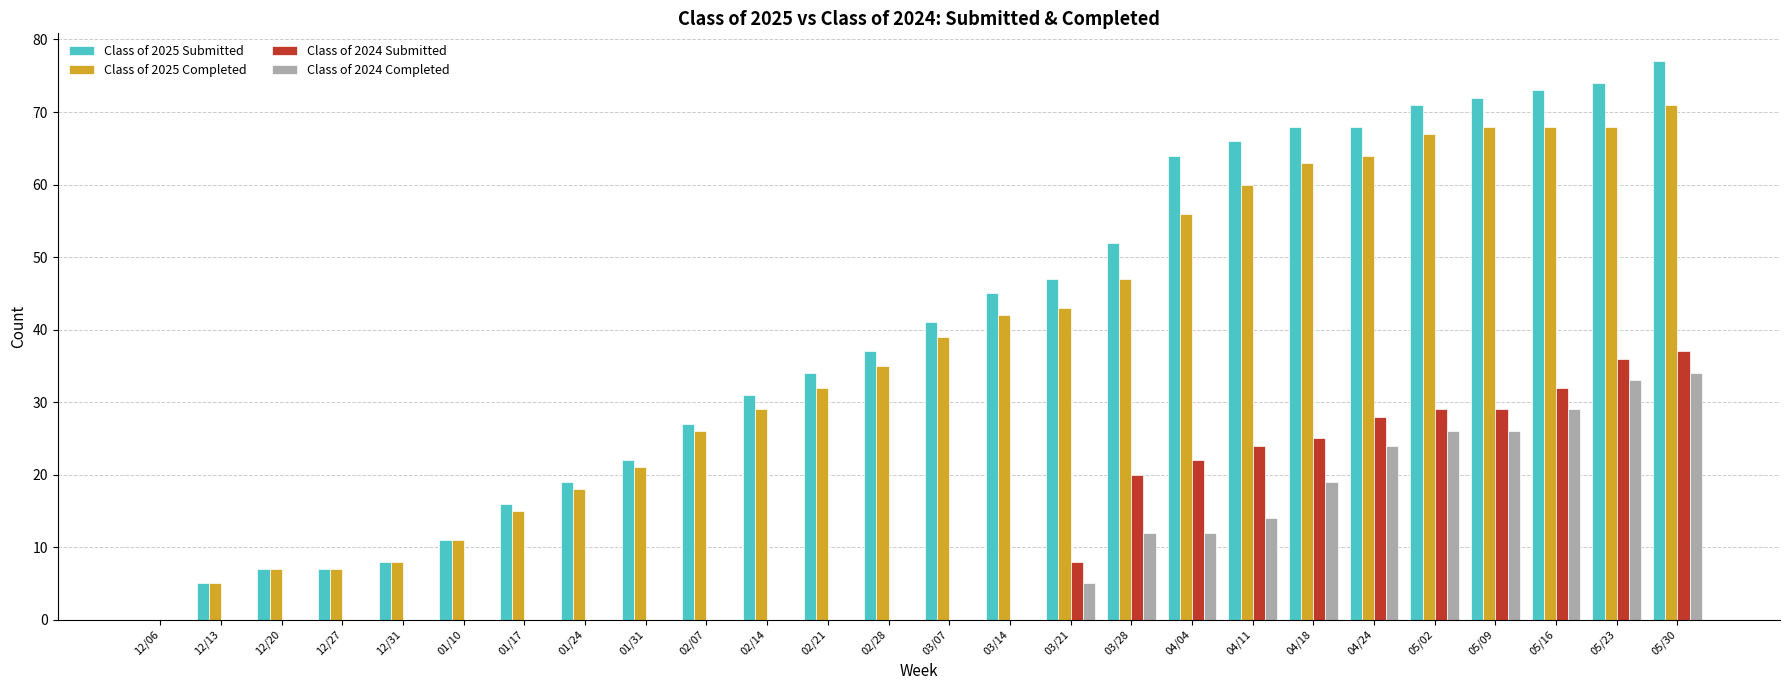

The value of Class of 2024 Submitted at 05/16 is 32. True or false?

True